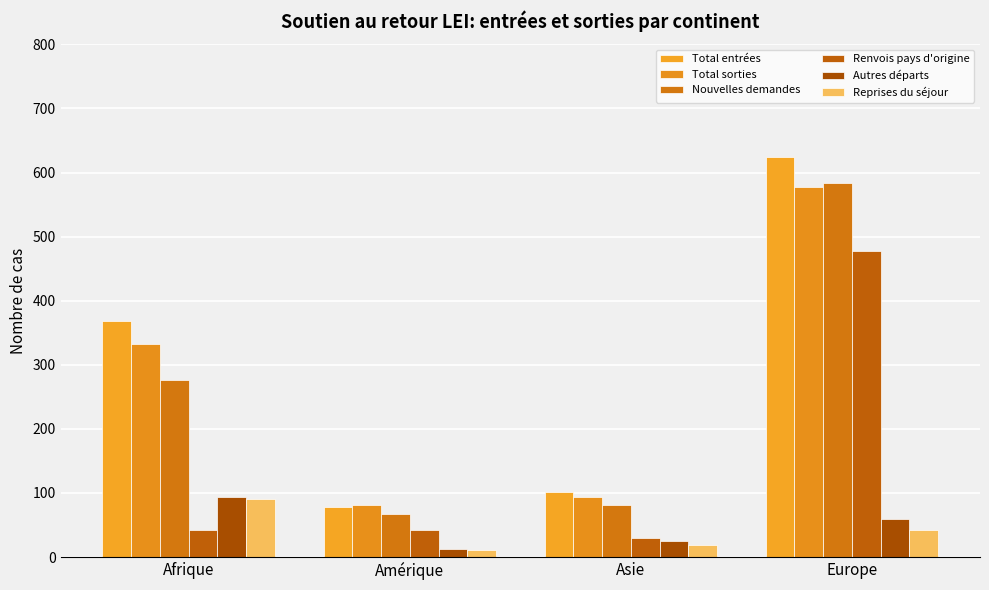

True or false: Reprises du séjour has a value of 10 at Asie.

False